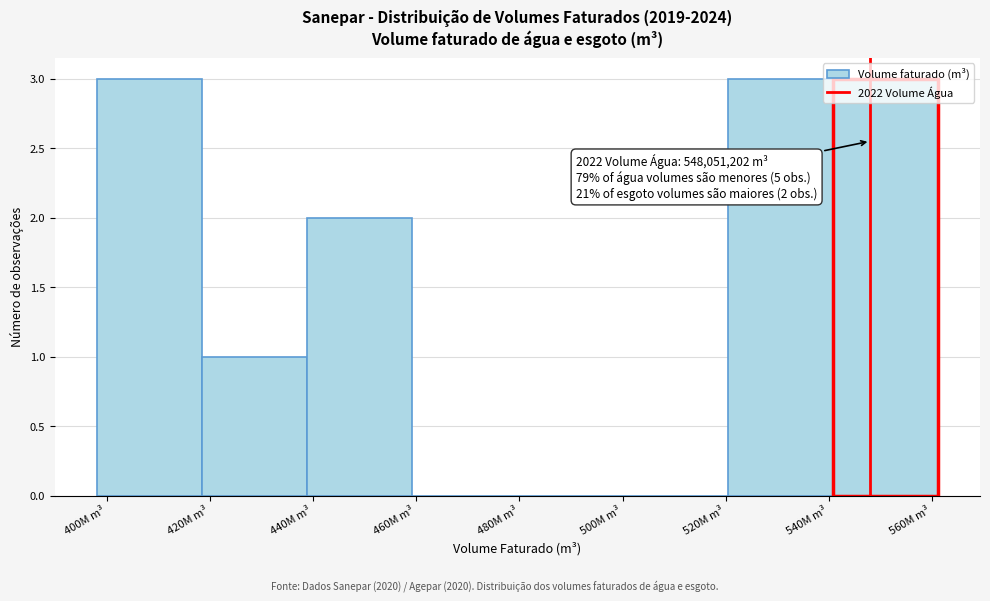

The value at 400M m³ is 3. True or false?

True